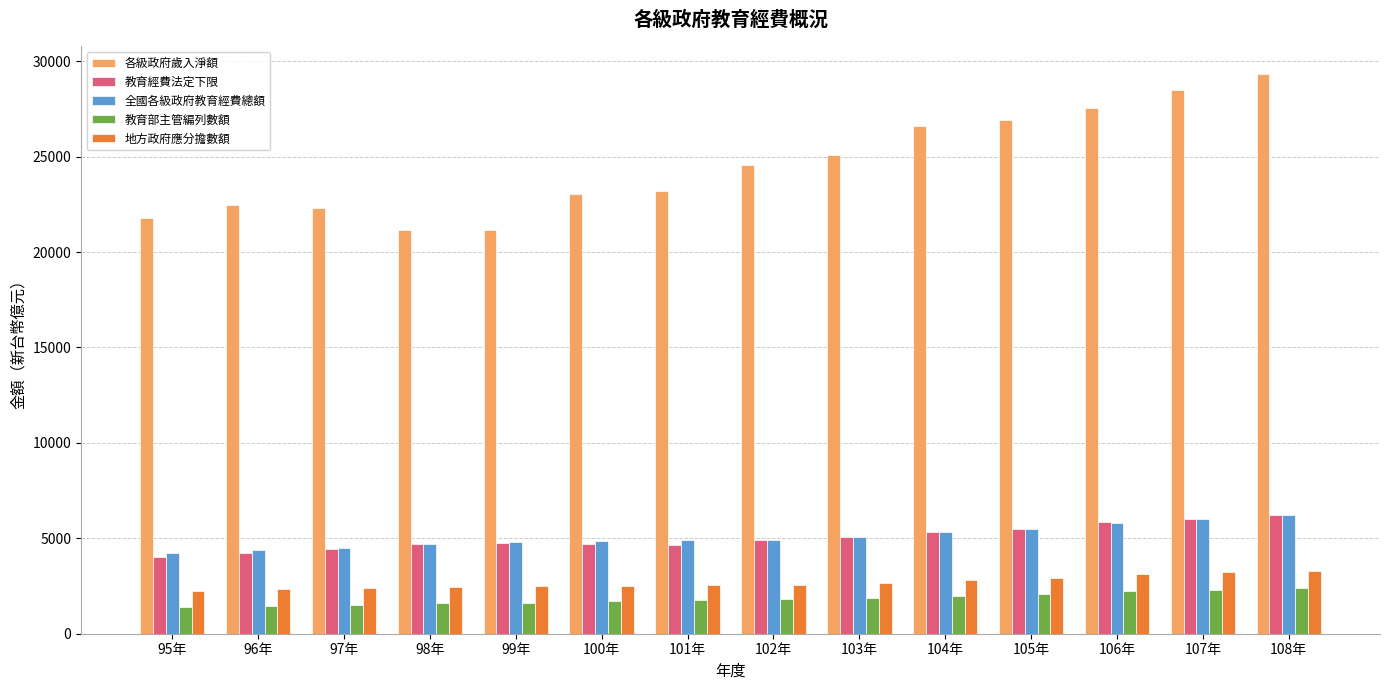

What is the lowest value of the 教育部主管編列數額 series?

1405